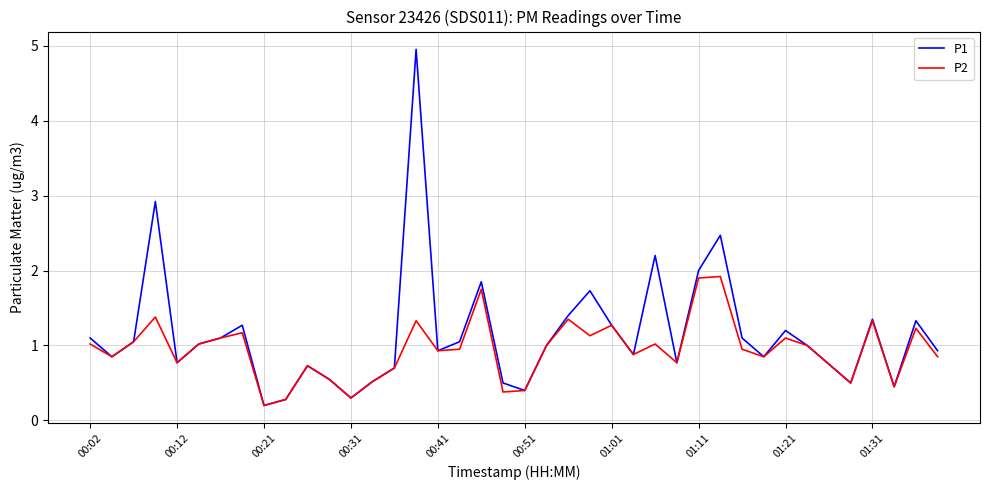

Which series has the largest range (max minus min)?

P1